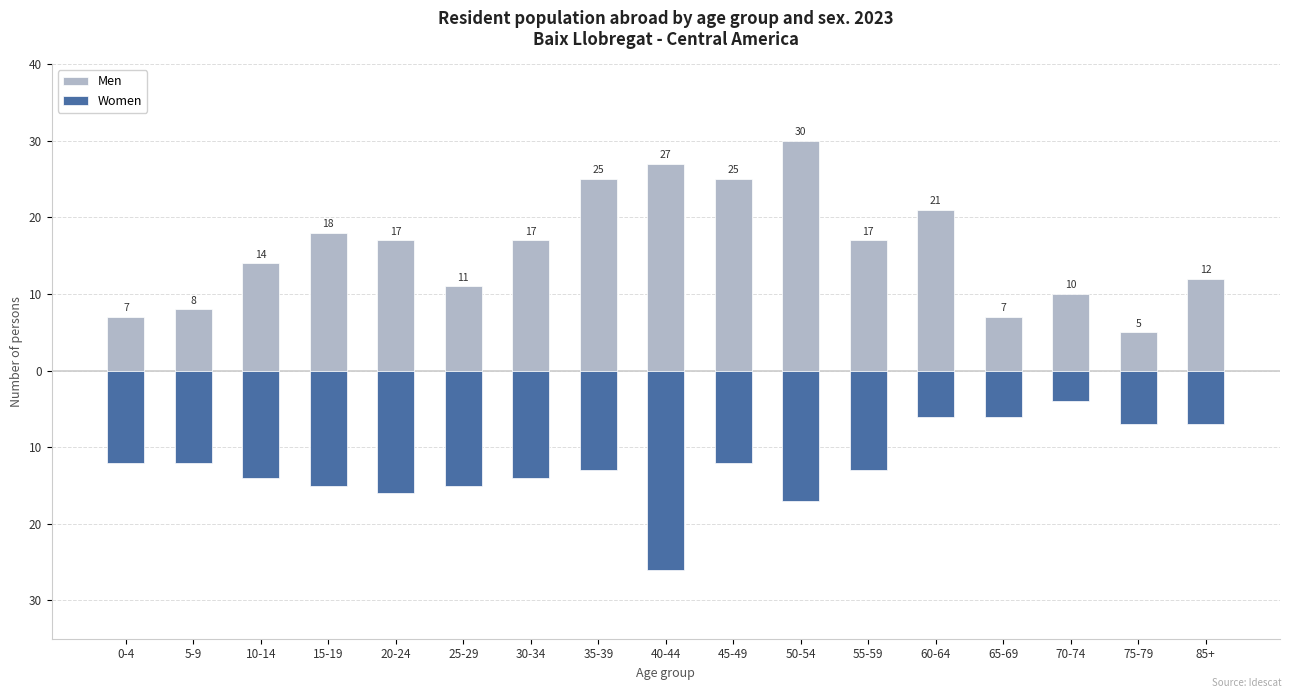

Which category has the lowest value in the Women series?

40-44